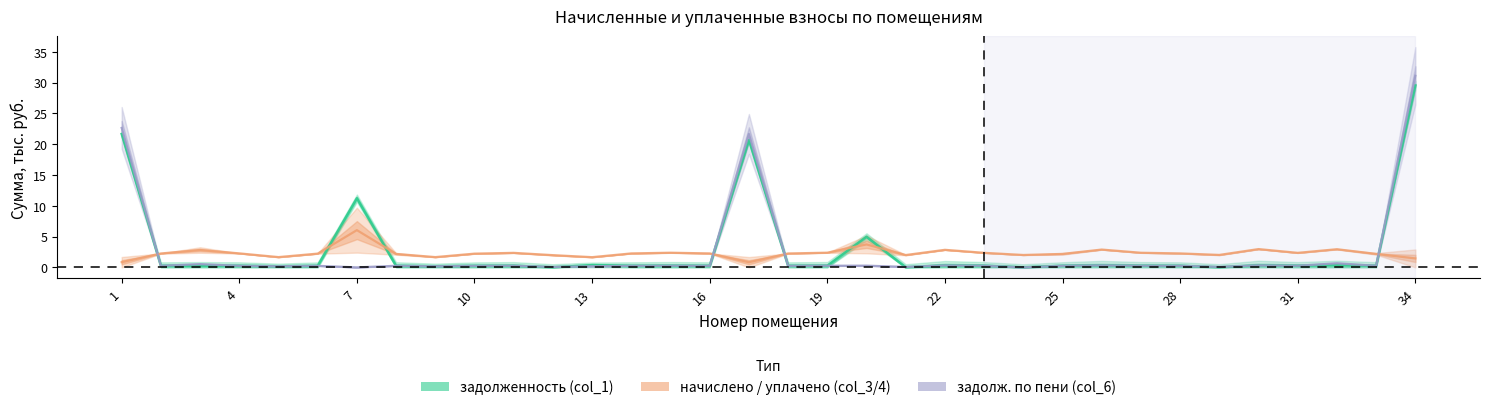

What is the difference between the задолженность (col_1) values at 10 and 13?

0.1